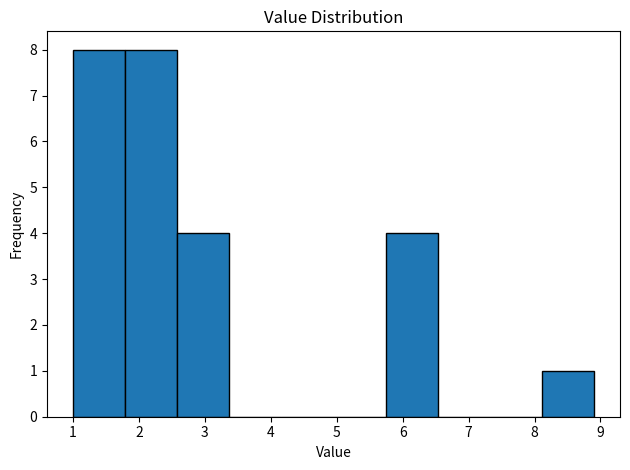

What is the height of the bar covering 1.8 to 2.6 on the x-axis? Neither the bar edges nor the heights are printed on the chart, so give them approximately, as read against the axes.

8